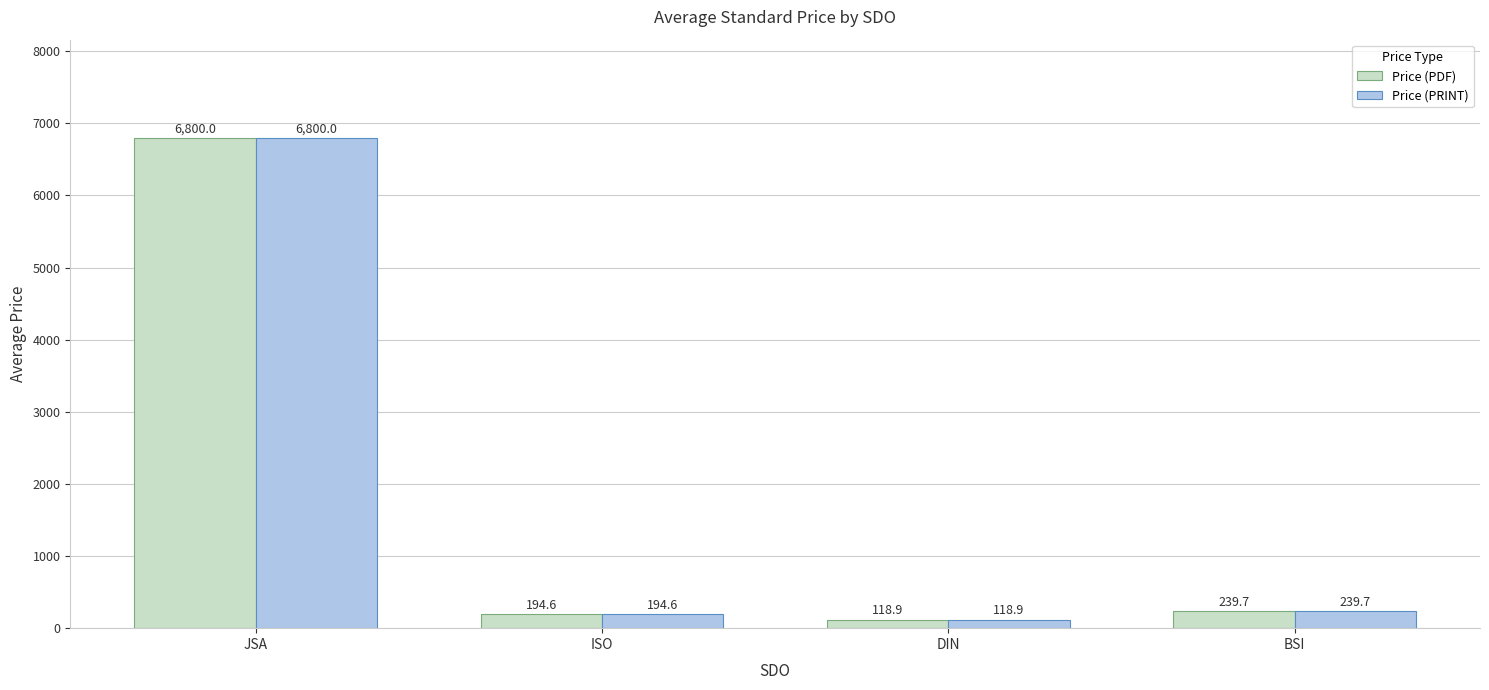

What is the difference between the second highest and second lowest values in the Price (PDF) series?

45.1